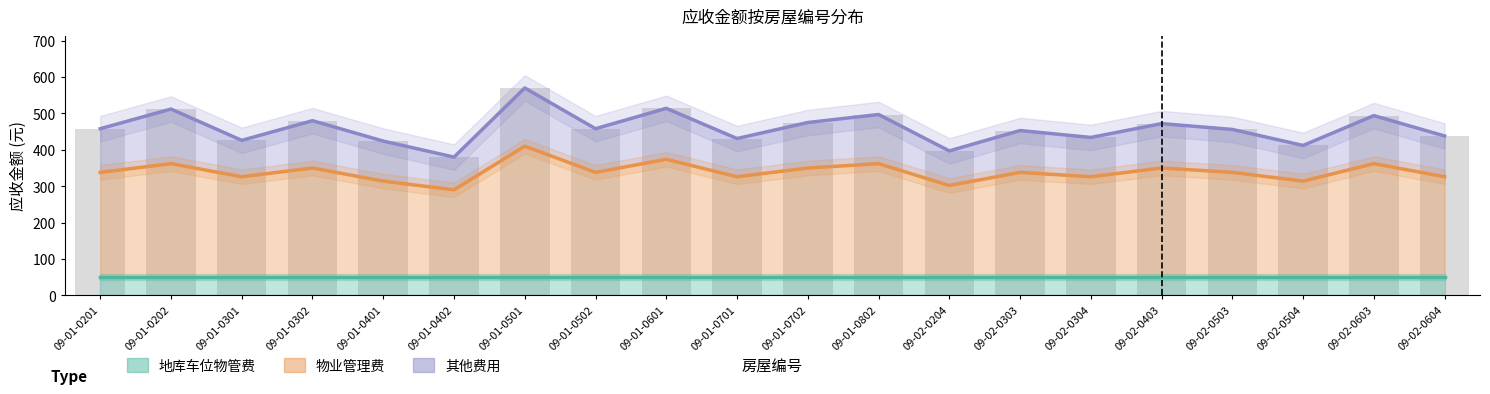

What are all the series names shown in the legend?

地库车位物管费, 物业管理费, 其他费用